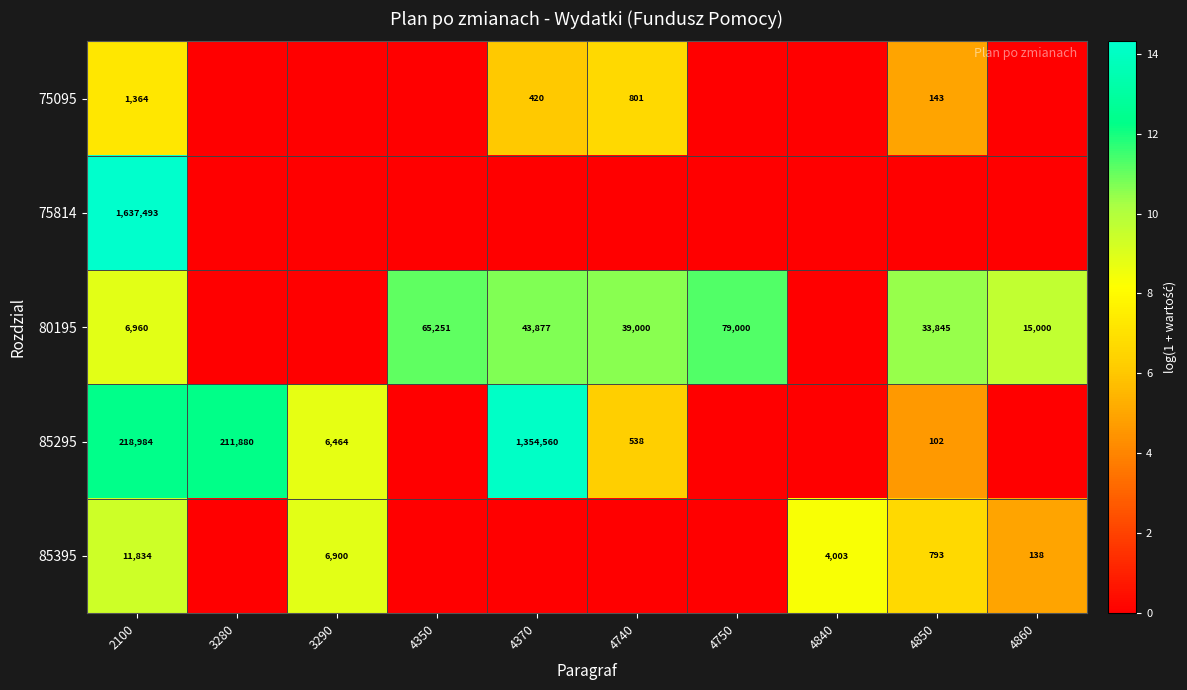

What is the difference between the maximum and minimum values in the row_2 series?

11.3